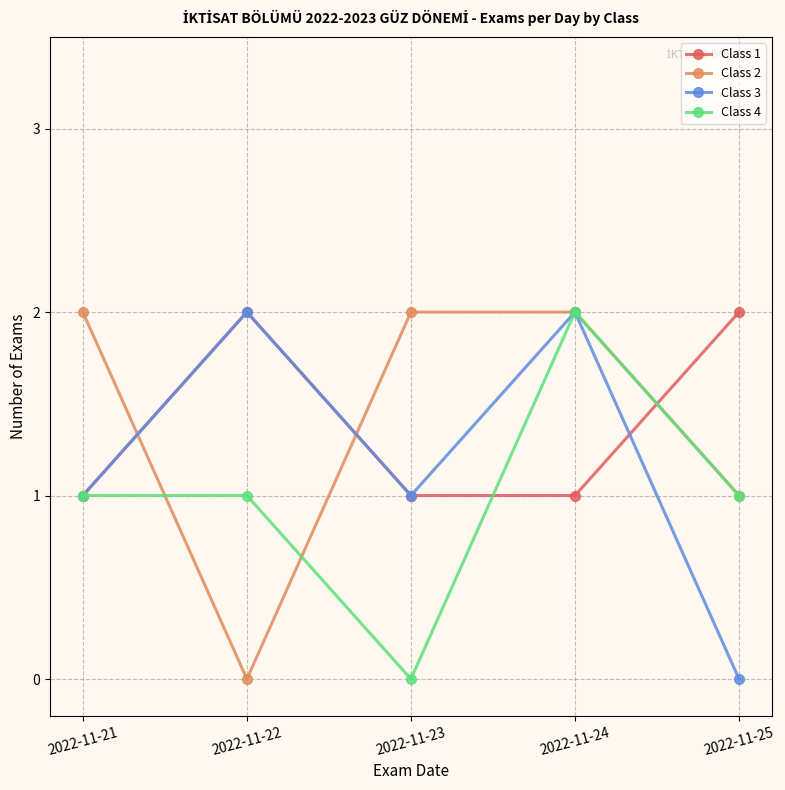

Reading left to right, transcribe all the data shown in this chart.

Class 1: 2022-11-21=1	2022-11-22=2	2022-11-23=1	2022-11-24=1	2022-11-25=2
Class 2: 2022-11-21=2	2022-11-22=0	2022-11-23=2	2022-11-24=2	2022-11-25=1
Class 3: 2022-11-21=1	2022-11-22=2	2022-11-23=1	2022-11-24=2	2022-11-25=0
Class 4: 2022-11-21=1	2022-11-22=1	2022-11-23=0	2022-11-24=2	2022-11-25=1